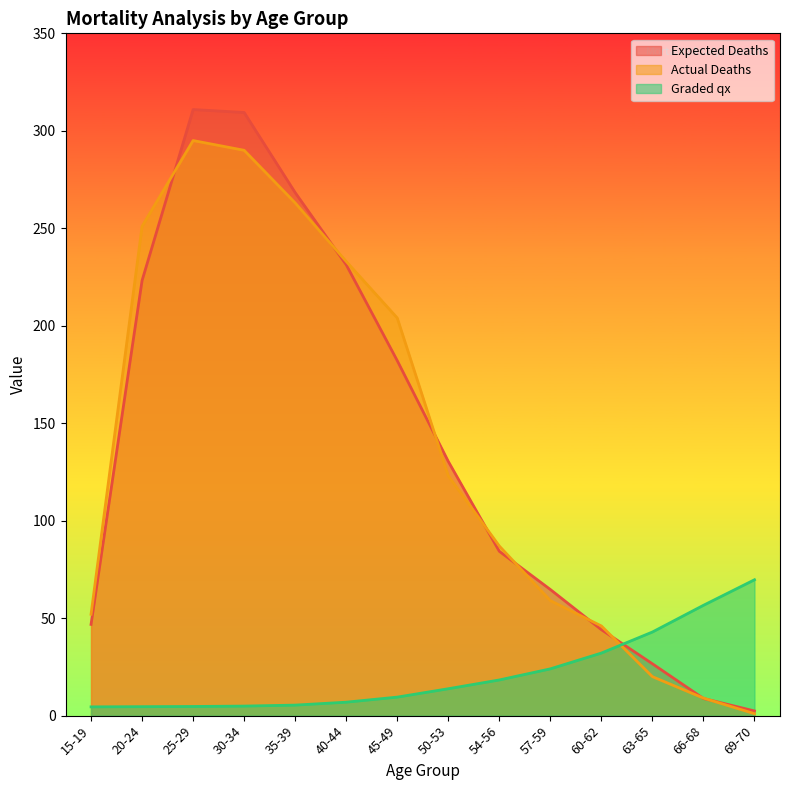

Rank the series at 60-62 from lowest to highest value.

Graded qx, Expected Deaths, Actual Deaths